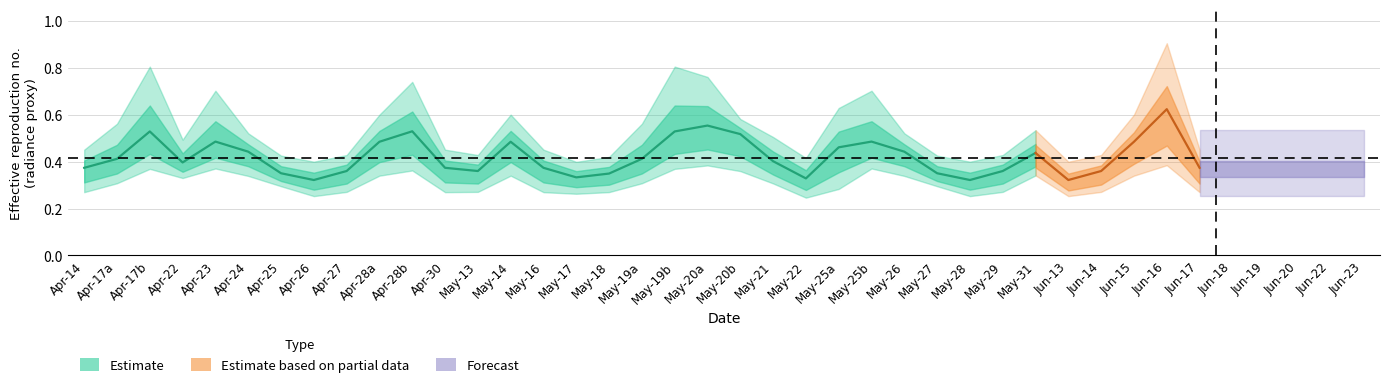

Does the chart display data point markers on the line(s)?

No